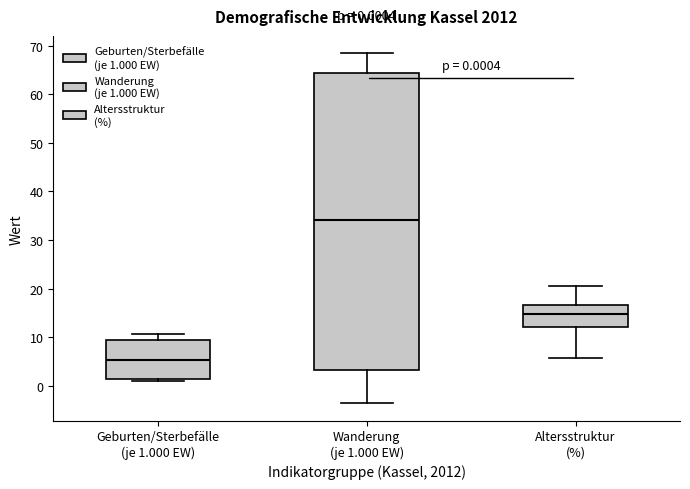

Which box's median line is the lowest?

Geburten/Sterbefälle (je 1.000 EW)